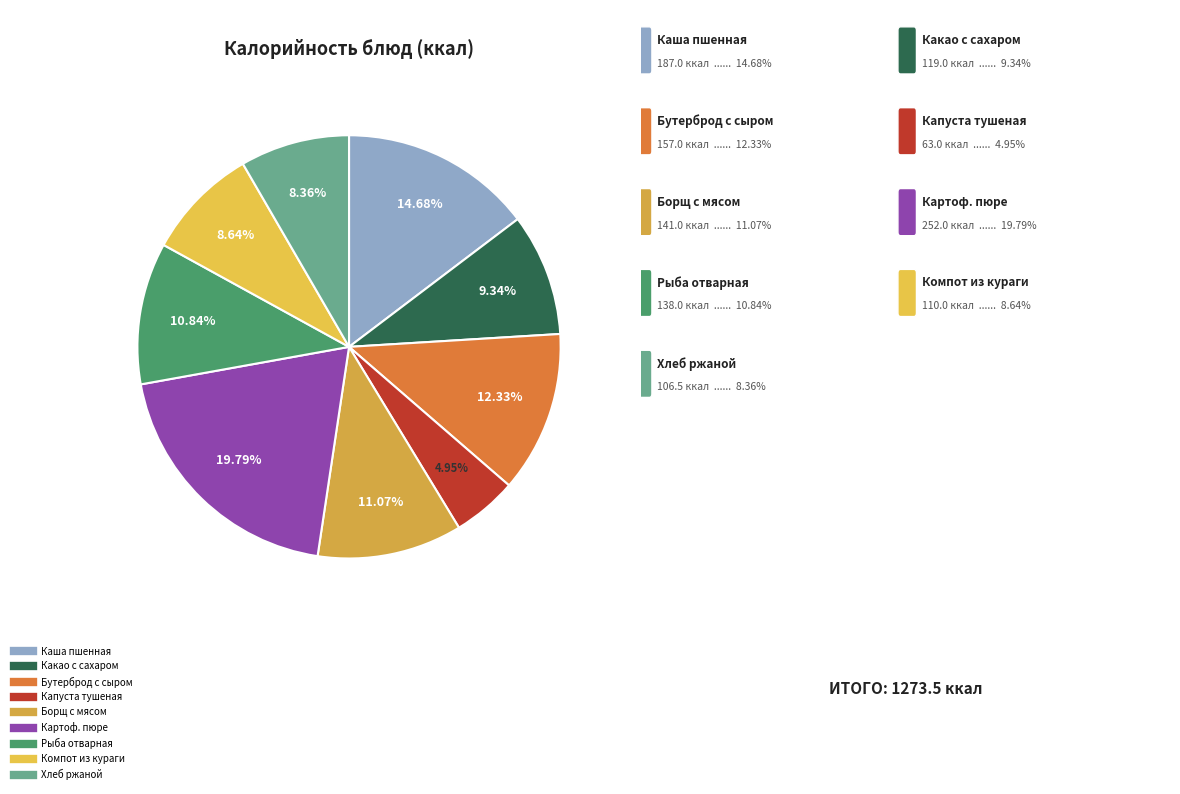

Approximately how many times larger is the value at Борщ с мясом compared to Компот из кураги?

1.3